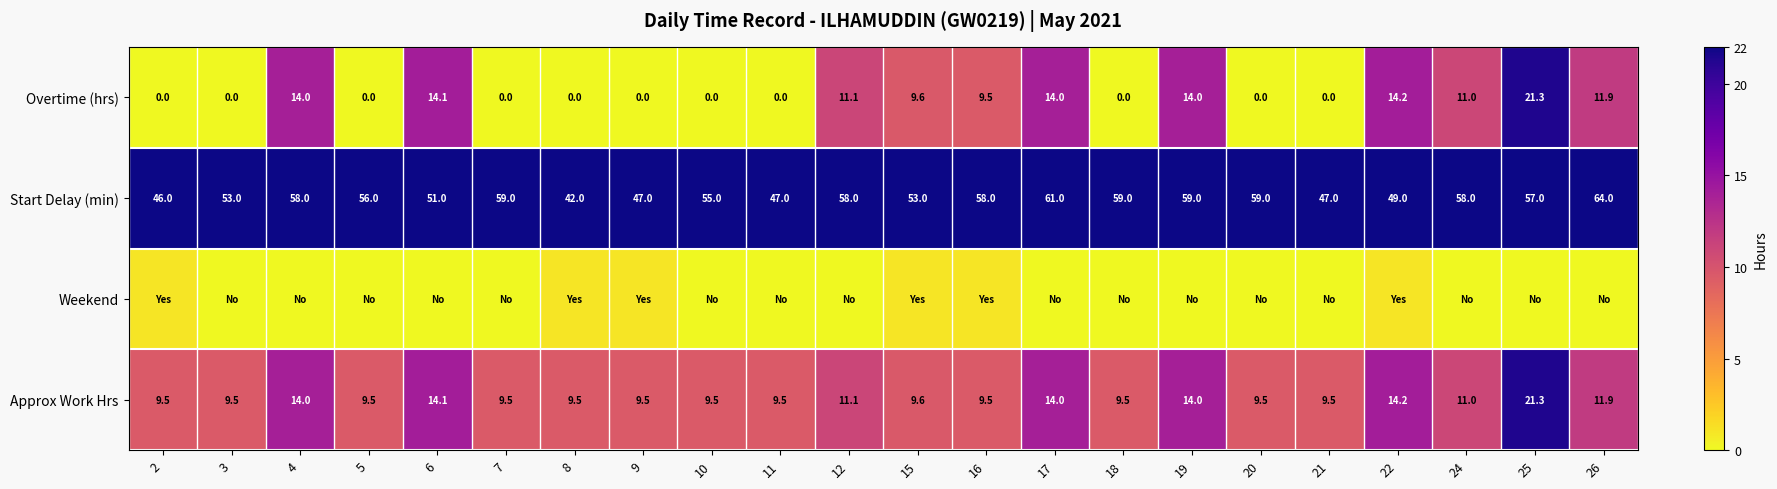

The Start Delay (min) series shows 64.0 at 26. True or false?

True